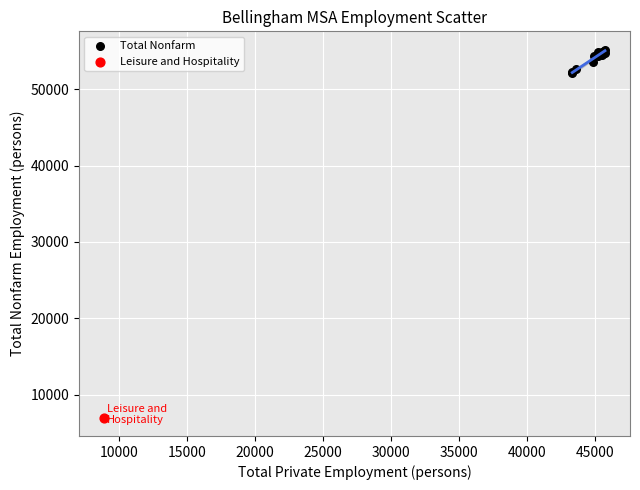

What are all the series names shown in the legend?

Total Nonfarm, Leisure and Hospitality